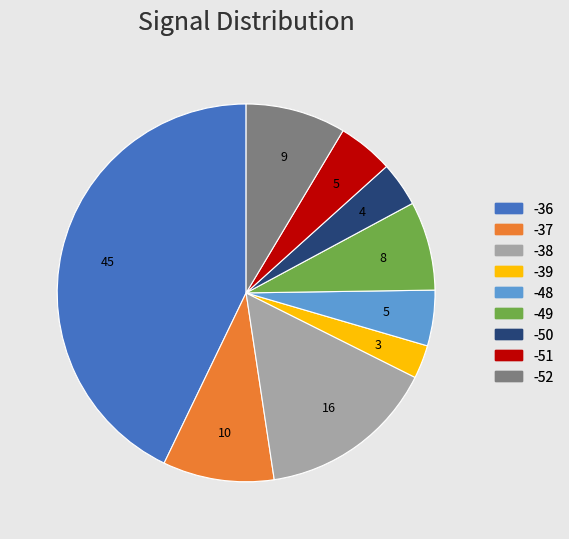

Is there any slice that represents more than half of the pie?

No